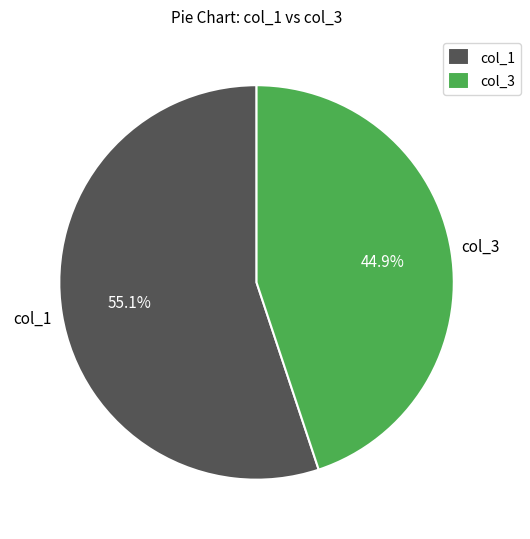

Rank the categories by value from highest to lowest.

col_1, col_3